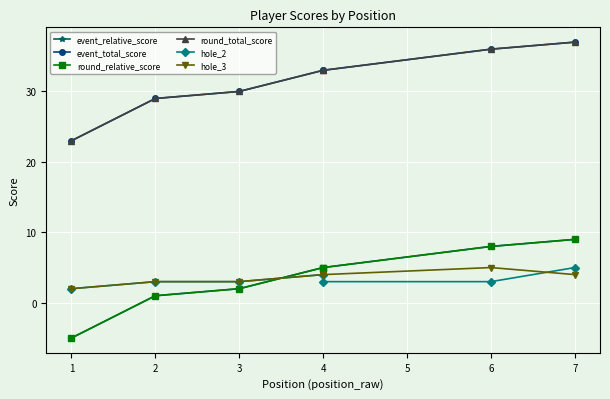

True or false: event_relative_score and round_relative_score cross at least once.

False